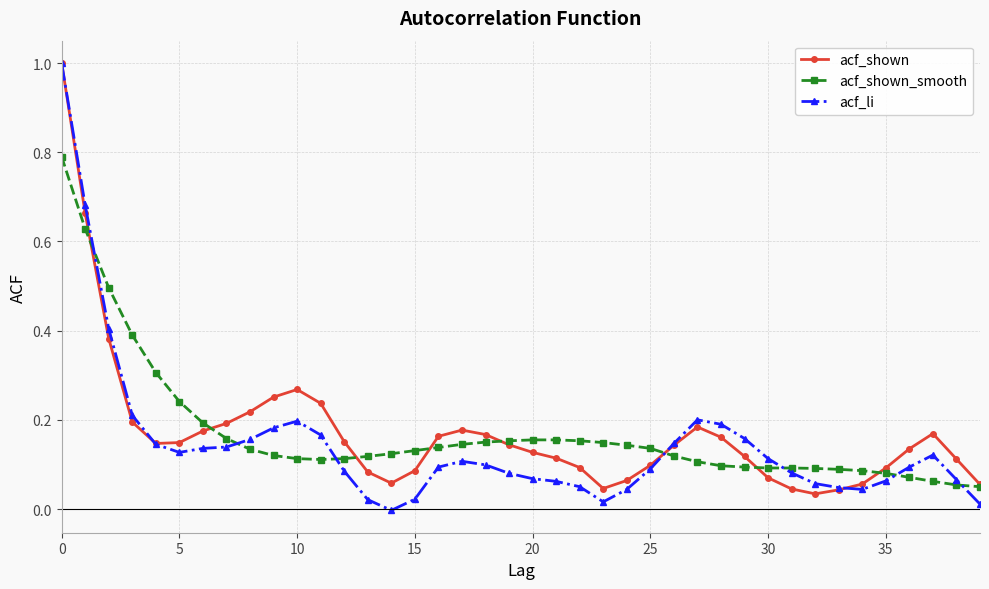

True or false: acf_shown has more than 1 points higher than both neighbors.

True